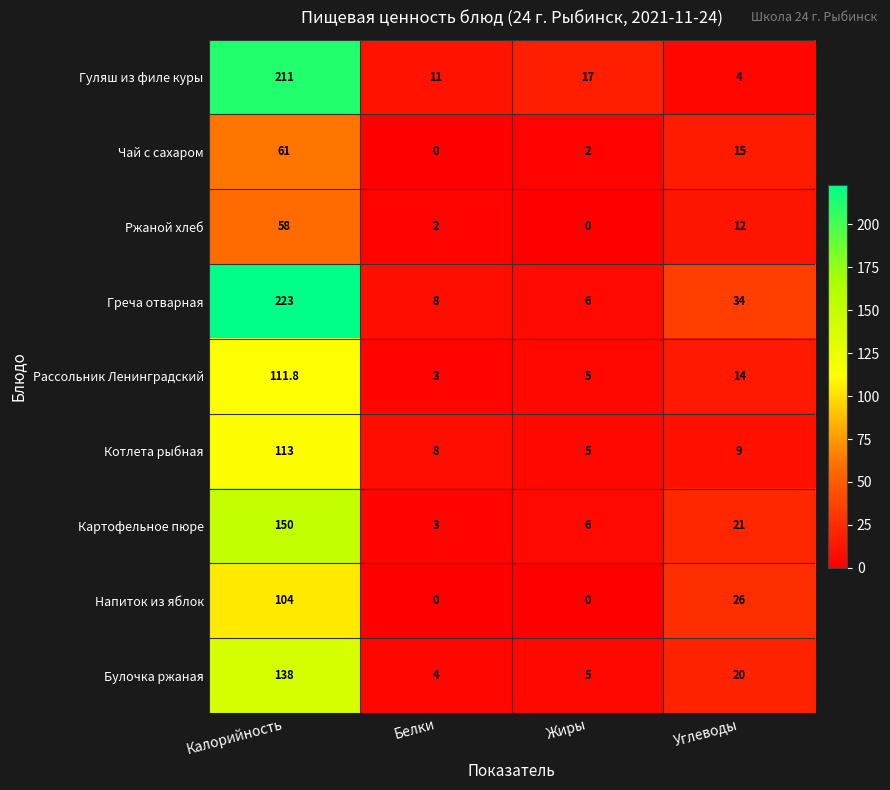

Is it true that Чай с сахаром equals 0.0 at Белки?

True